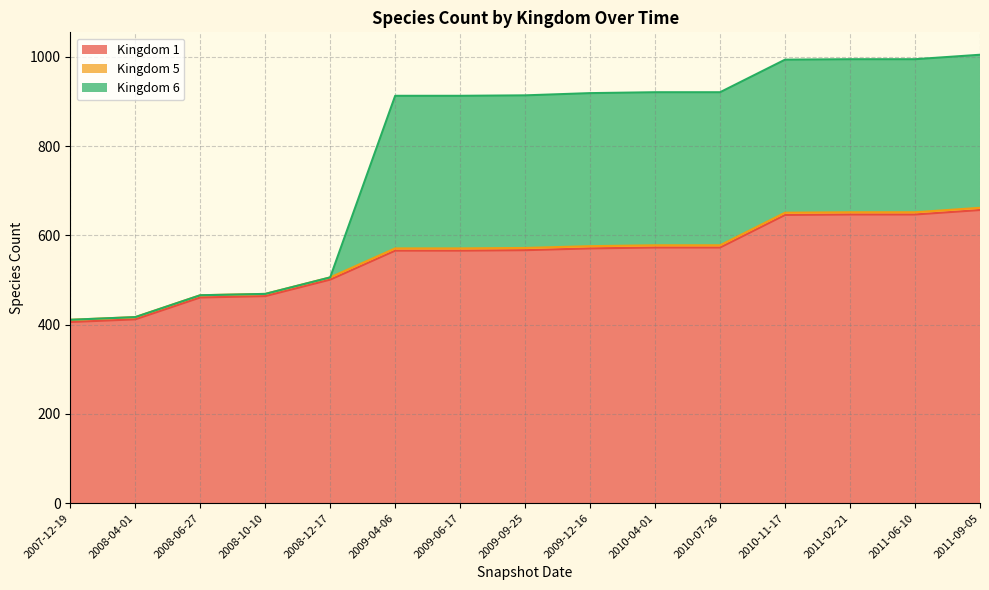

List the labels in order of Kingdom 1 value, smallest first.

2007-12-19, 2008-04-01, 2008-06-27, 2008-10-10, 2008-12-17, 2009-04-06, 2009-06-17, 2009-09-25, 2009-12-16, 2010-04-01, 2010-07-26, 2010-11-17, 2011-02-21, 2011-06-10, 2011-09-05